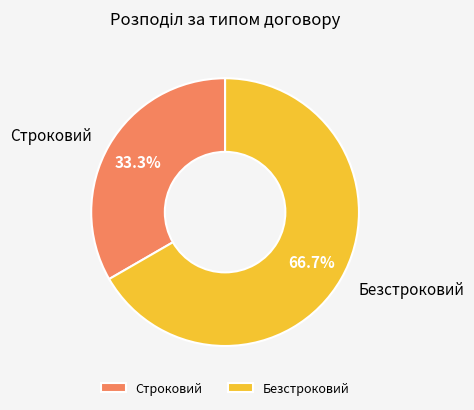

To the nearest percent, what is the difference between the largest and smallest slice percentages?

33%